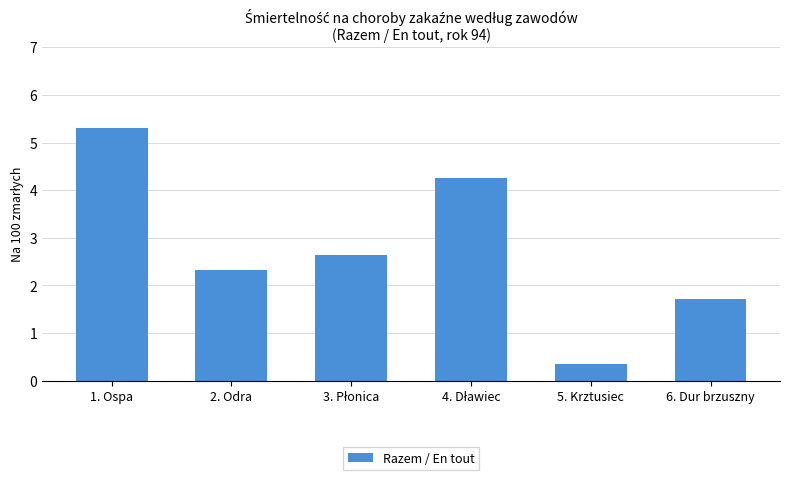

At which label does the data first exceed 2?

1. Ospa